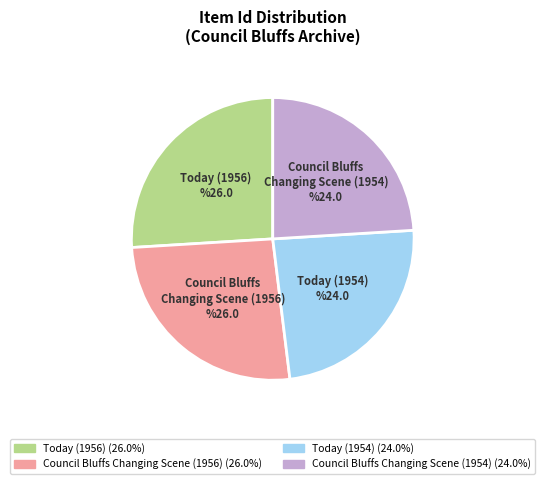

Is it true that Today (1954) is 34% of the pie?

False